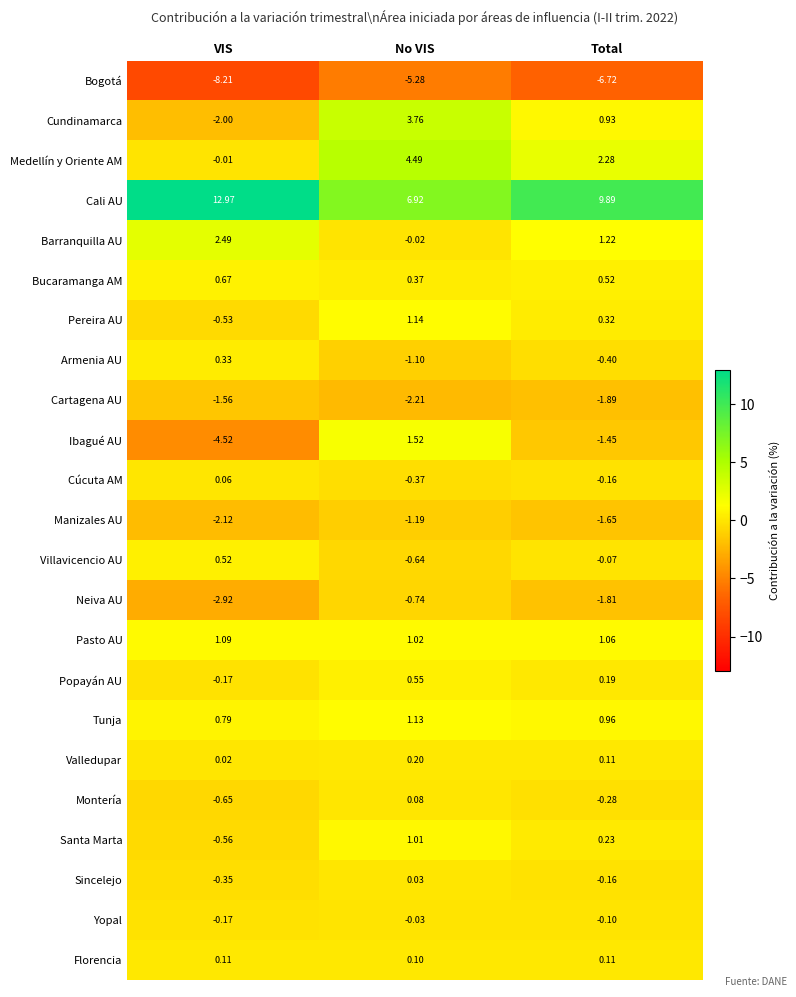

What is the difference between the highest and lowest values at VIS?

21.2